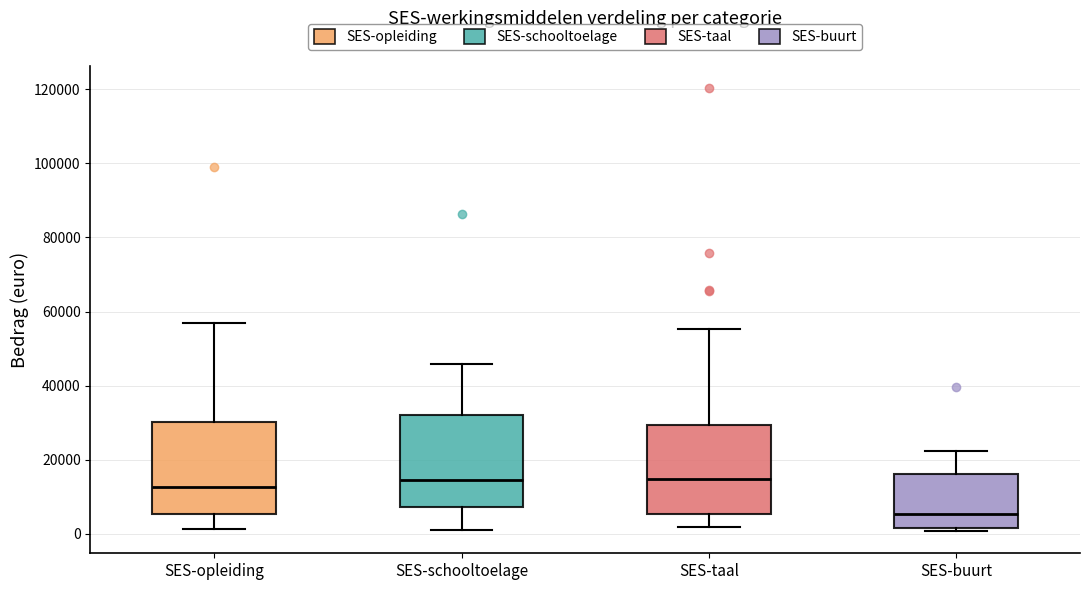

Where is the lower edge of the box for SES-taal on the y-axis? The values are not printed on the chart, so give them approximately, as read against the axis.

6000